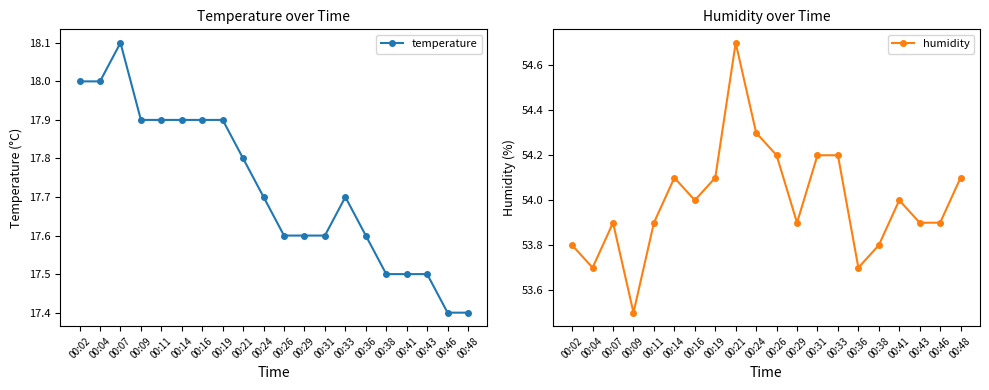

True or false: temperature and humidity cross at least once.

False